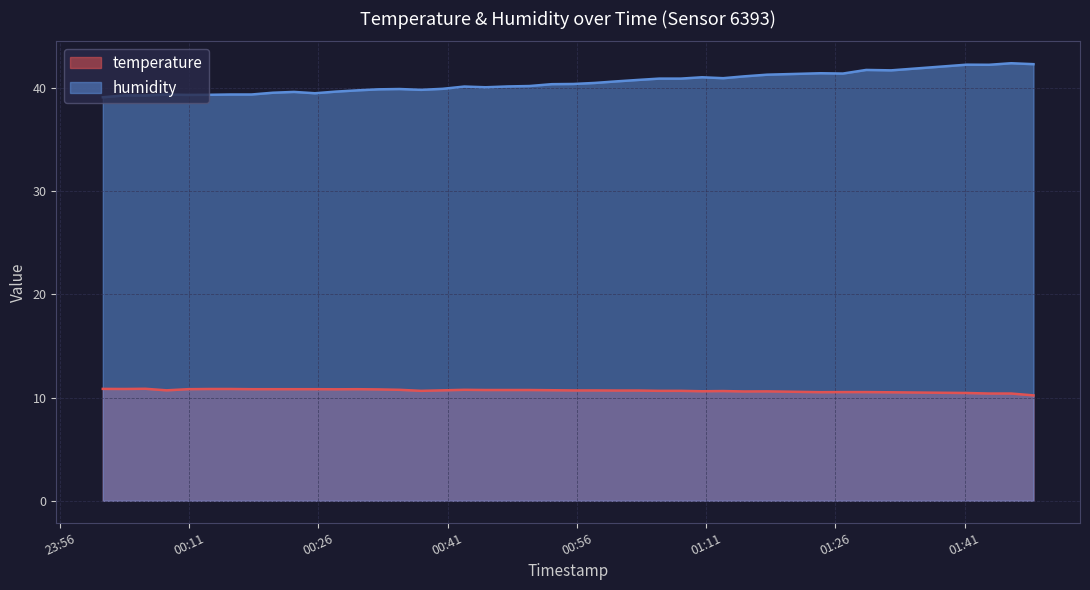

At how many categories does at least one series exceed 11?

40